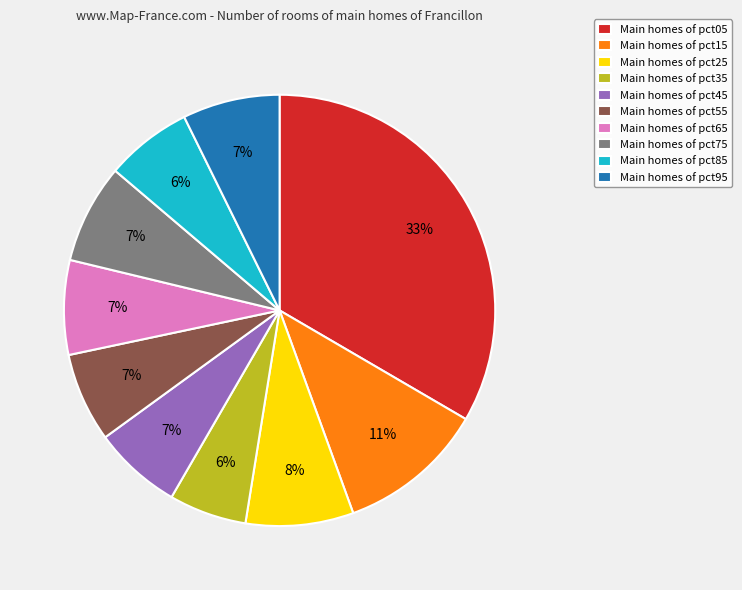

Is the sum of Main homes of pct45 and Main homes of pct75 greater than half?

No